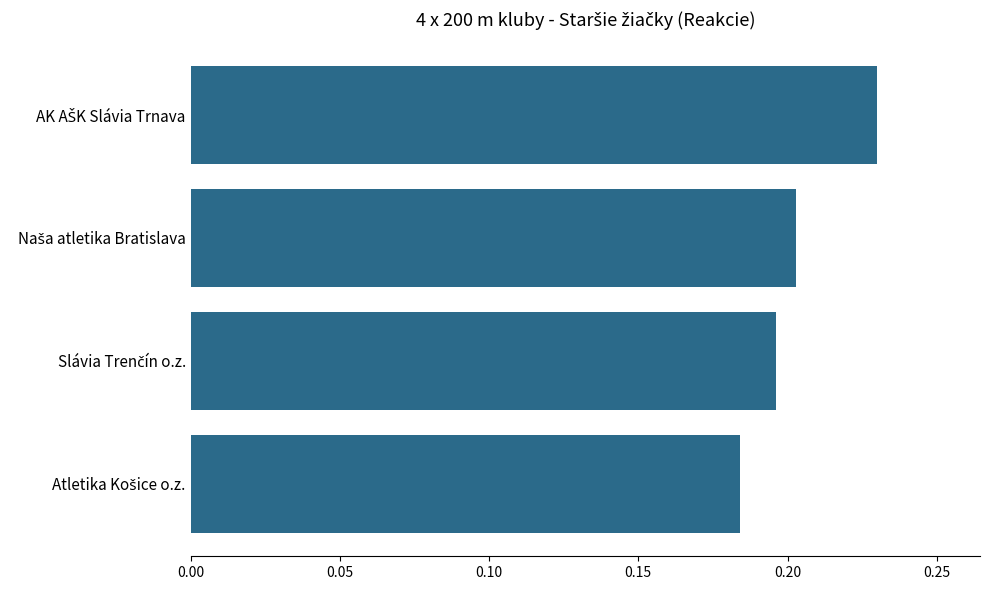

How many bars are there in total?

4